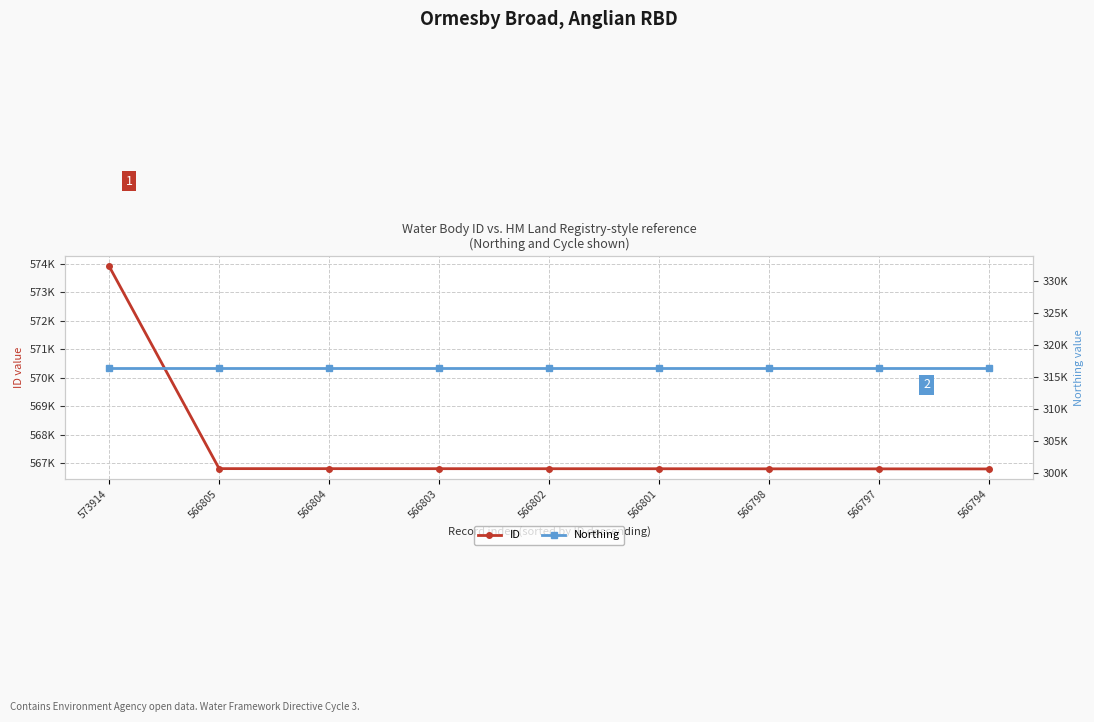

At which category is the sum across all series the highest?

573914